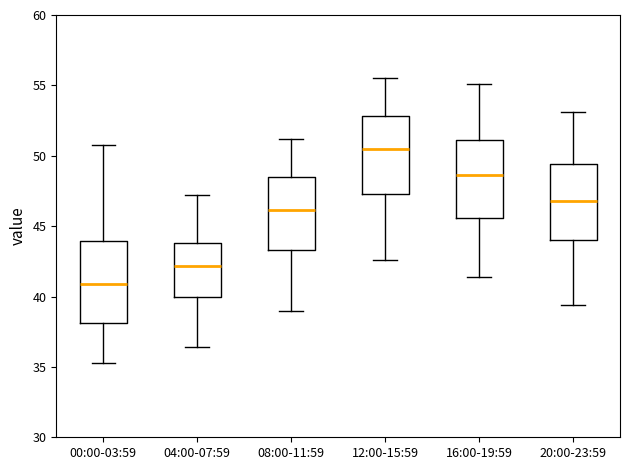

Which box's median line is the highest?

12:00-15:59